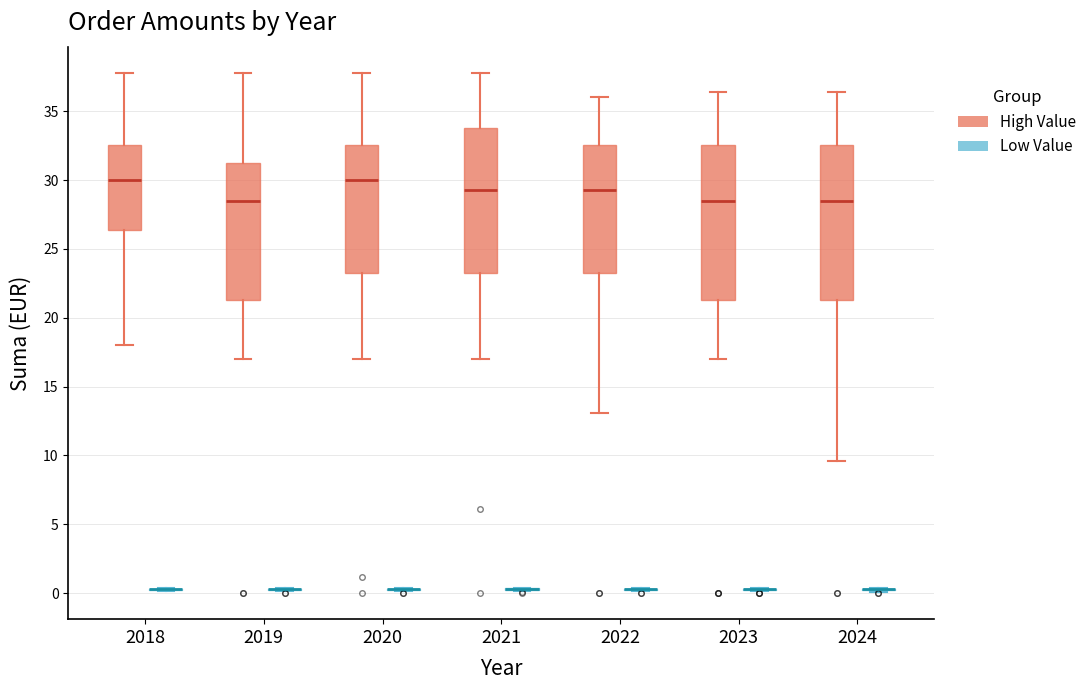

Reading left to right, read every box against the y-axis: the position of its median line, the range the box covers, and the ends of its whiskers. The values are not printed on the chart, so give them approximately, as read against the axis.

2018 (High Value): median 30.0, box 26.5 to 32.5, whiskers 18.0 to 38.0
2018 (Low Value): box collapsed to a line at 0.5, whiskers 0.0 to 0.5
2019 (High Value): median 28.5, box 21.5 to 31.5, whiskers 17.0 to 38.0
2019 (Low Value): box collapsed to a line at 0.5, whiskers 0.0 to 0.5
2020 (High Value): median 30.0, box 23.5 to 32.5, whiskers 17.0 to 38.0
2020 (Low Value): box collapsed to a line at 0.5, whiskers 0.0 to 0.5
2021 (High Value): median 29.5, box 23.5 to 34.0, whiskers 17.0 to 38.0
2021 (Low Value): box collapsed to a line at 0.5, whiskers 0.0 to 0.5
2022 (High Value): median 29.5, box 23.5 to 32.5, whiskers 13.0 to 36.0
2022 (Low Value): box collapsed to a line at 0.5, whiskers 0.0 to 0.5
2023 (High Value): median 28.5, box 21.5 to 32.5, whiskers 17.0 to 36.5
2023 (Low Value): box collapsed to a line at 0.5, whiskers 0.0 to 0.5
2024 (High Value): median 28.5, box 21.5 to 32.5, whiskers 9.5 to 36.5
2024 (Low Value): box collapsed to a line at 0.5, whiskers 0.0 to 0.5